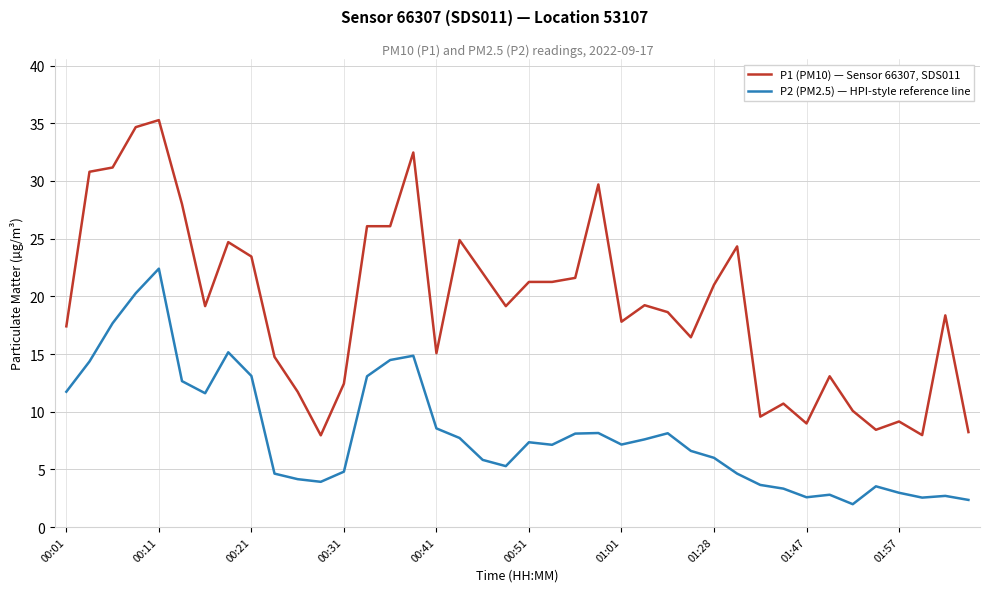

Which series has the largest range (max minus min)?

P1 (PM10) — Sensor 66307, SDS011